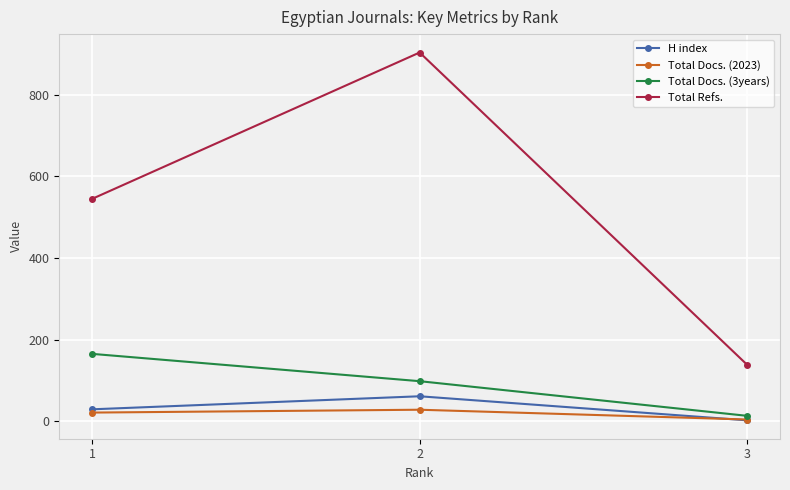

How many distinct data groups are displayed?

4